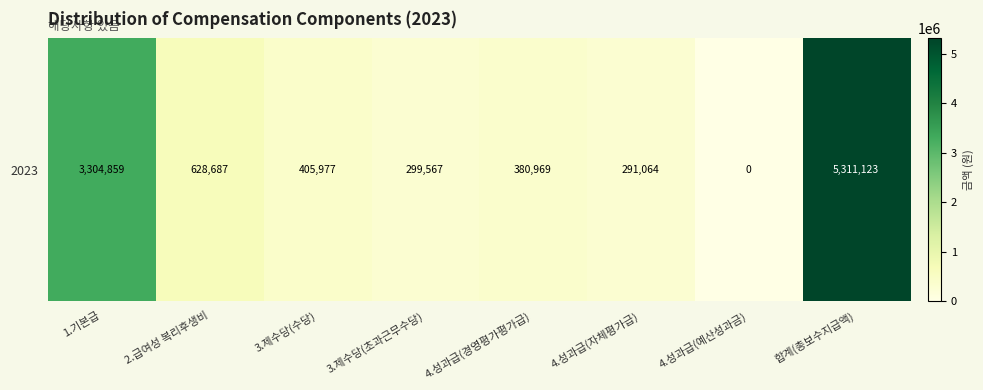

What is the maximum value shown in the chart?

5311123